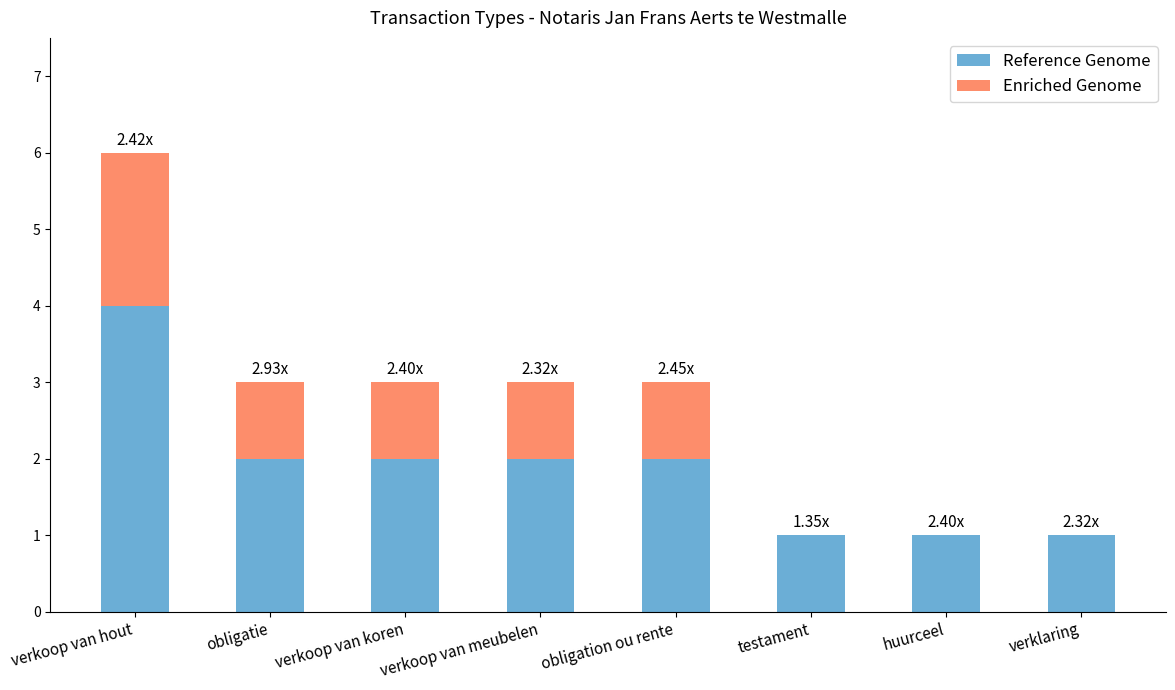

What is the sum of the Reference Genome values at verklaring and obligation ou rente?

3